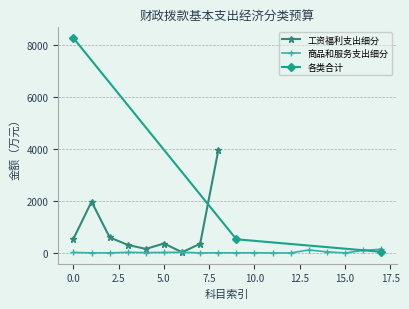

Is this an area chart (filled region under the line)?

No